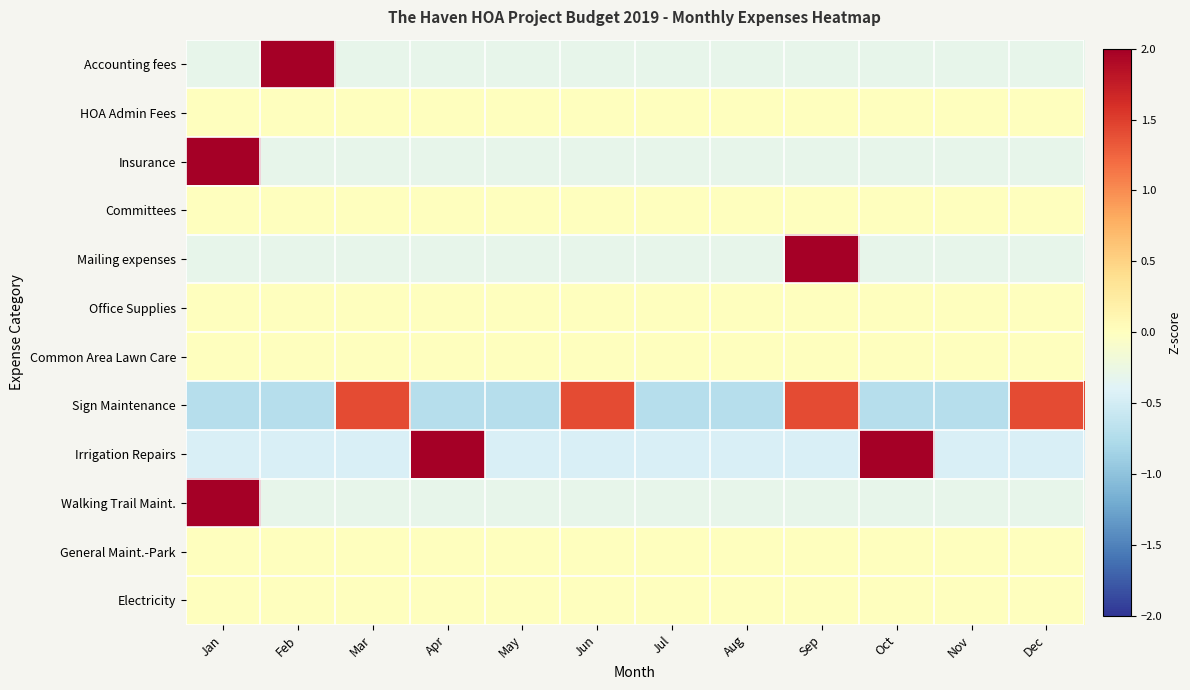

What is the total value across all series at Sep?

3.4